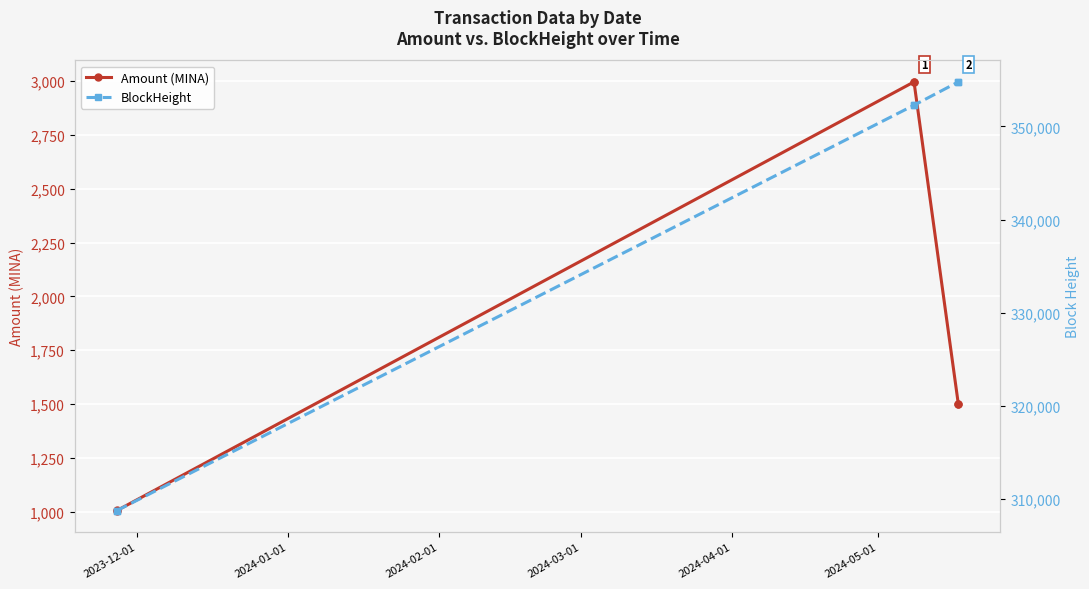

What is the value of the Amount (MINA) point at the 3rd from the left?

2995.7